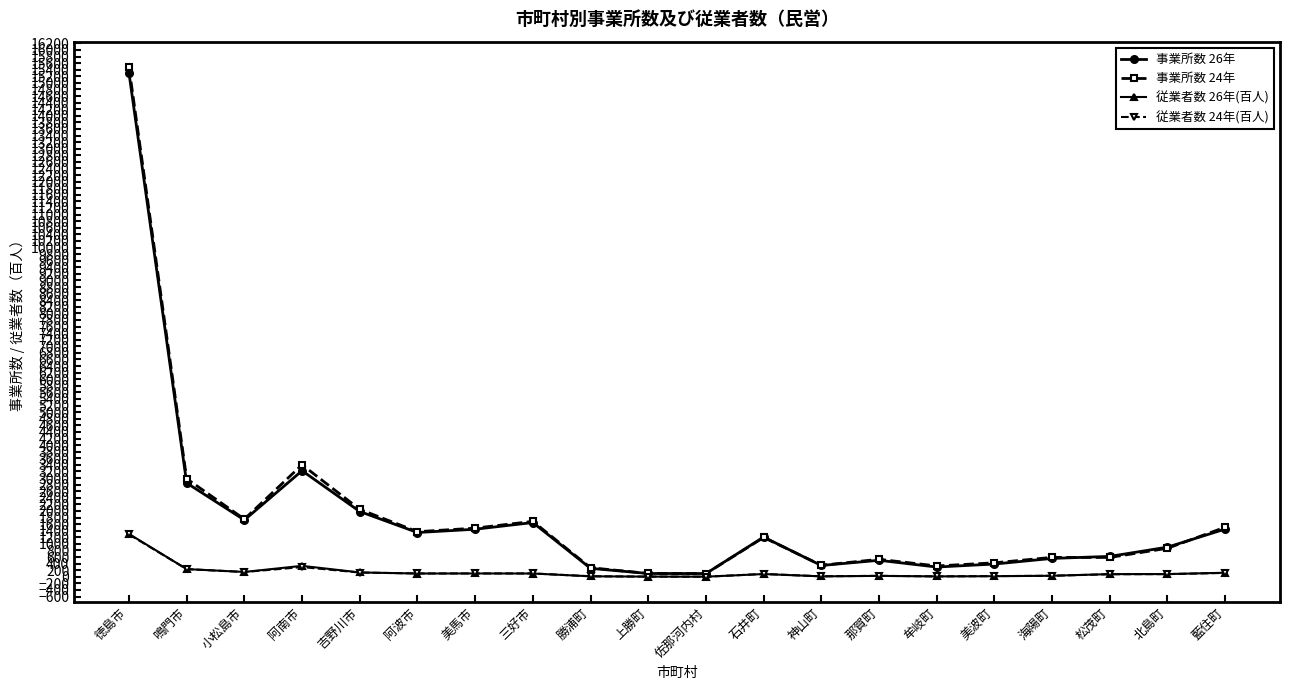

What is the spread (max minus min) of values at 勝浦町?

260